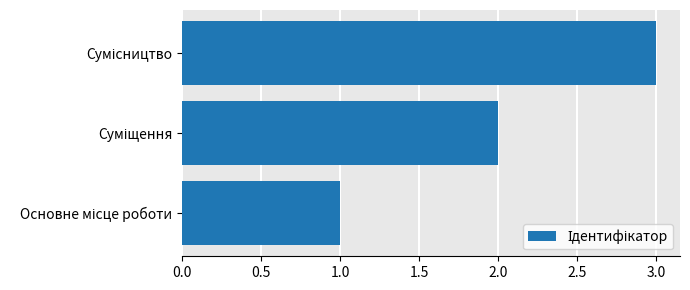

Count the values in the range 1 to 3.

3